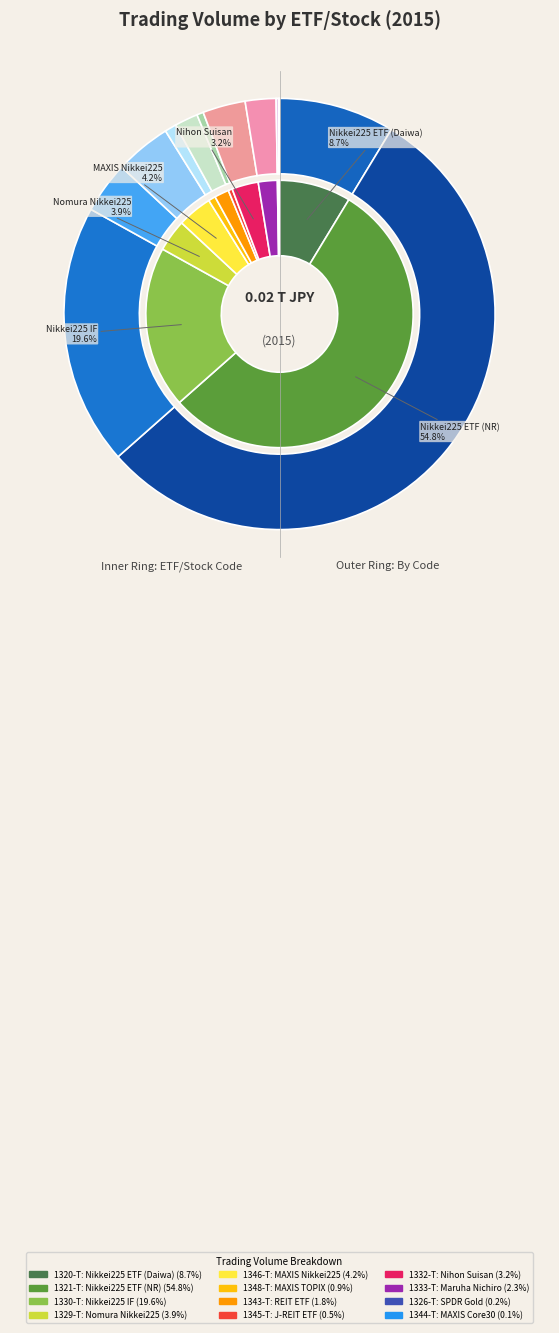

Which category has the smallest portion of the pie?

1344-T